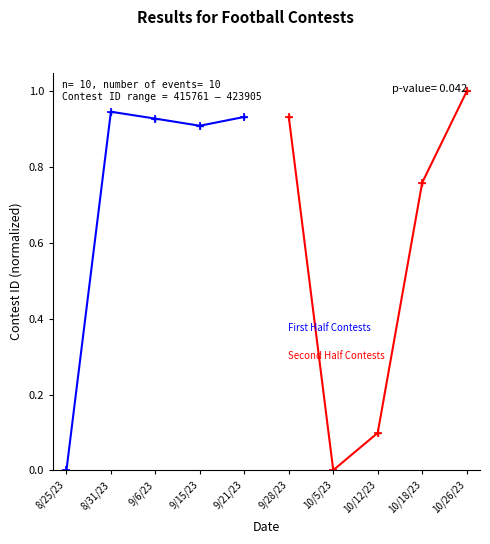

Rank the series by their average value, from highest to lowest.

First Half Contests (High), Second Half Contests (Low)